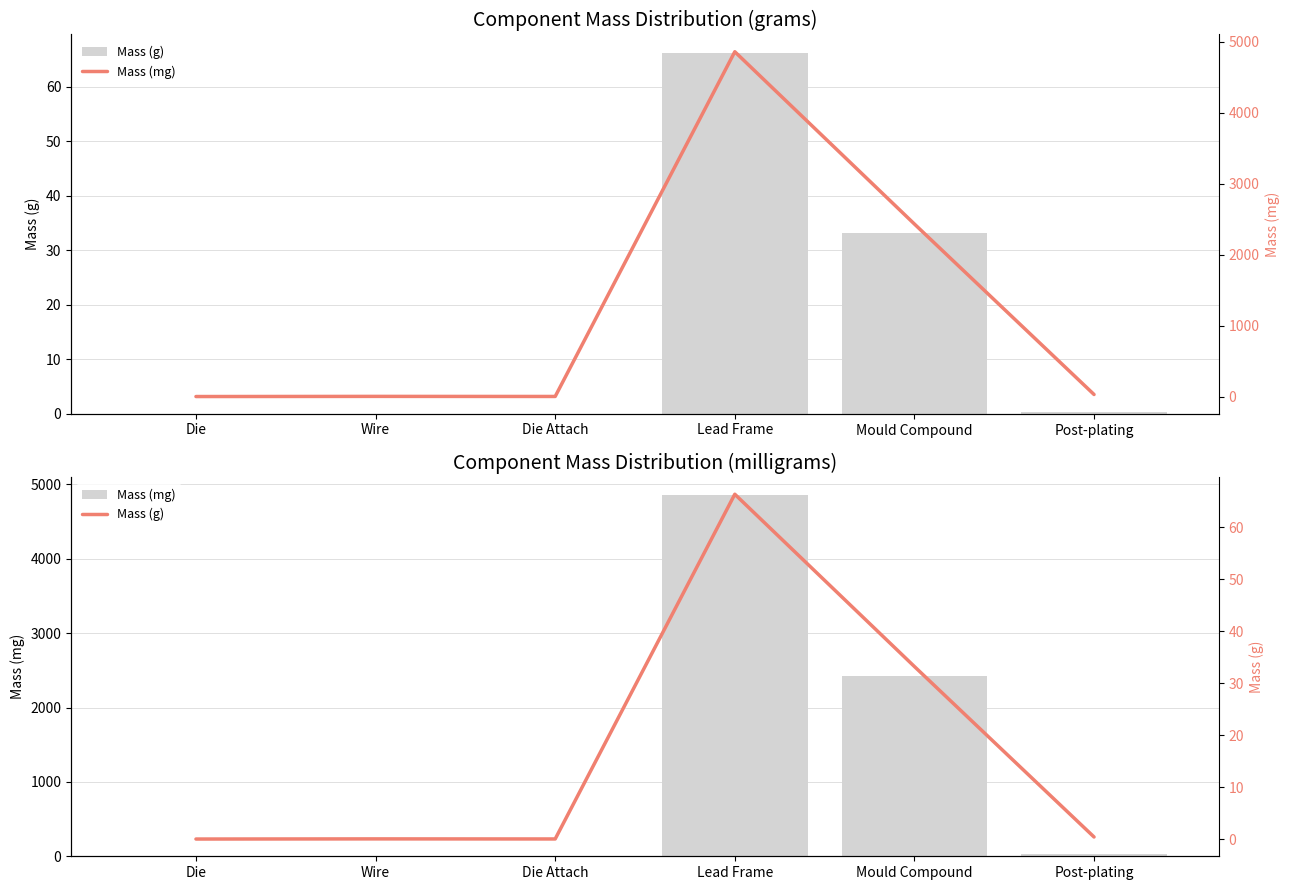

Which series changed the most between Die Attach and Mould Compound?

Mass (mg)